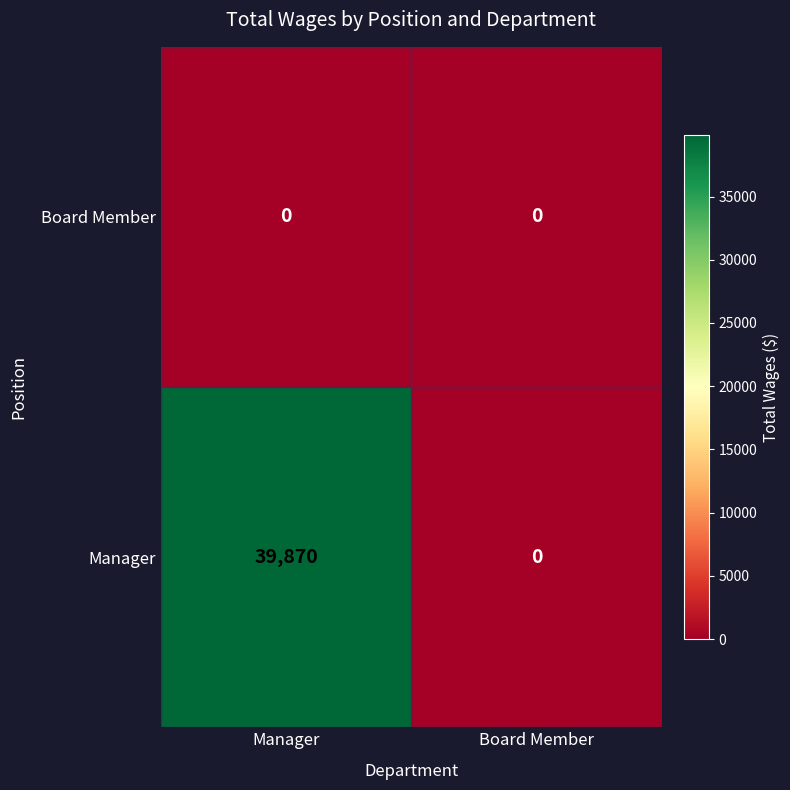

At which category does the chart reach its peak across all series?

Manager